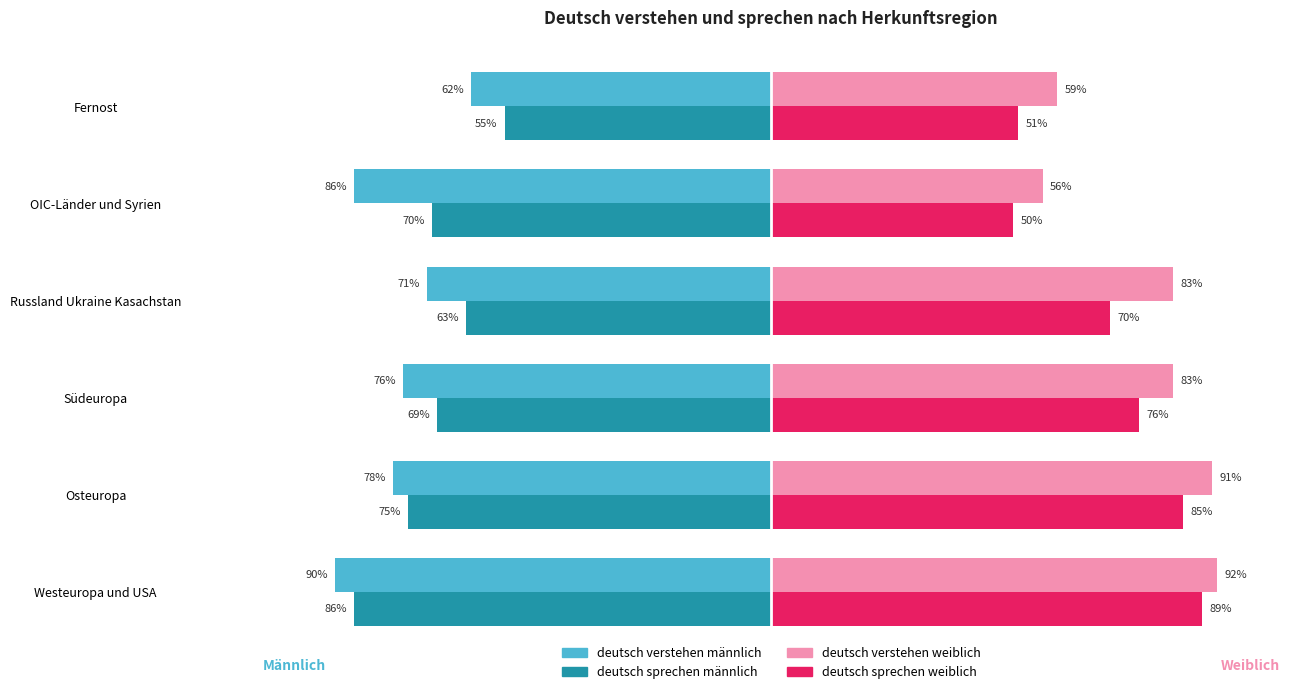

Which series has the widest spread of values?

deutsch sprechen weiblich